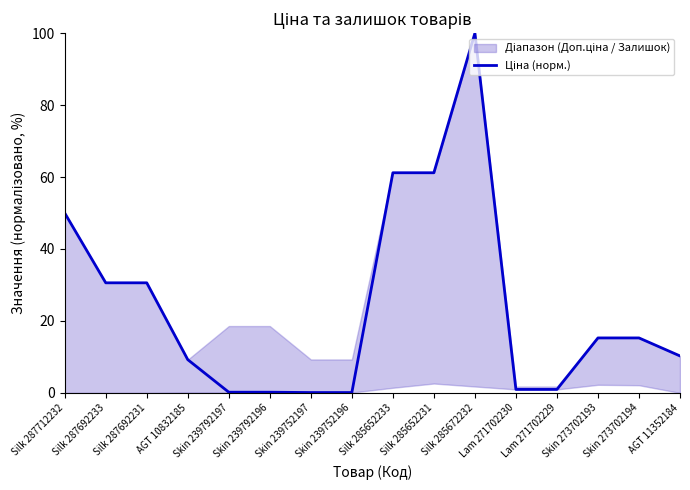

Is it true that the value at Silk 285652231 is 61.2?

True